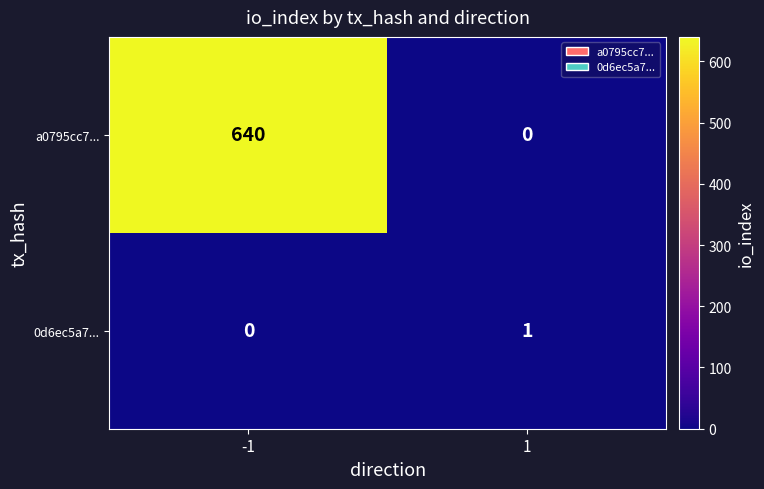

Reading left to right, extract all data points from this chart.

a0795cc7...: -1=640	1=0
0d6ec5a7...: -1=0	1=1